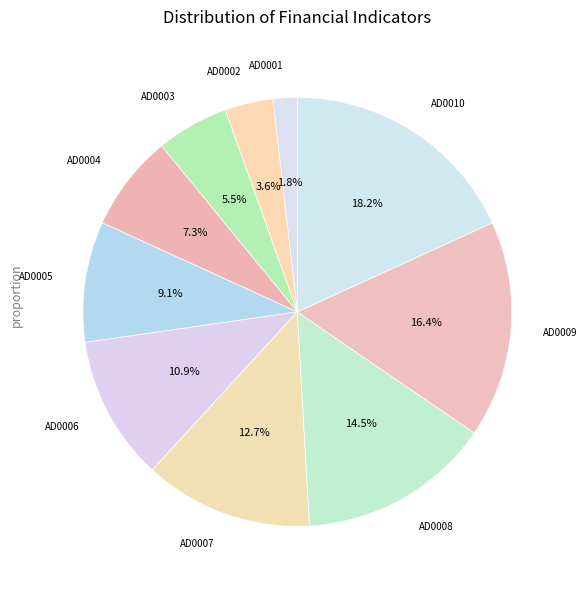

Count the number of slices in the pie.

10